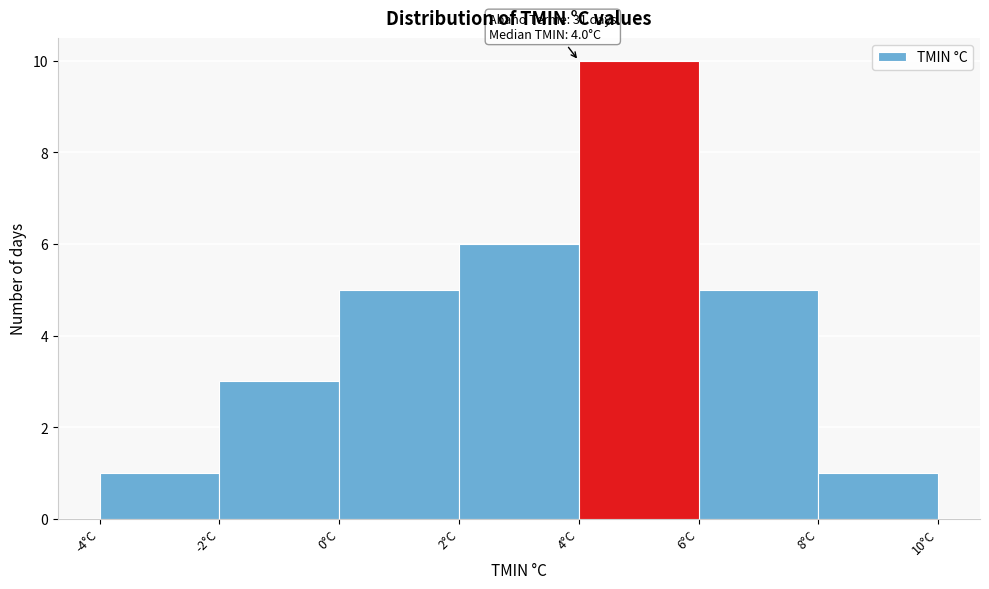

Which range on the x-axis has the tallest bar?

4 to 6